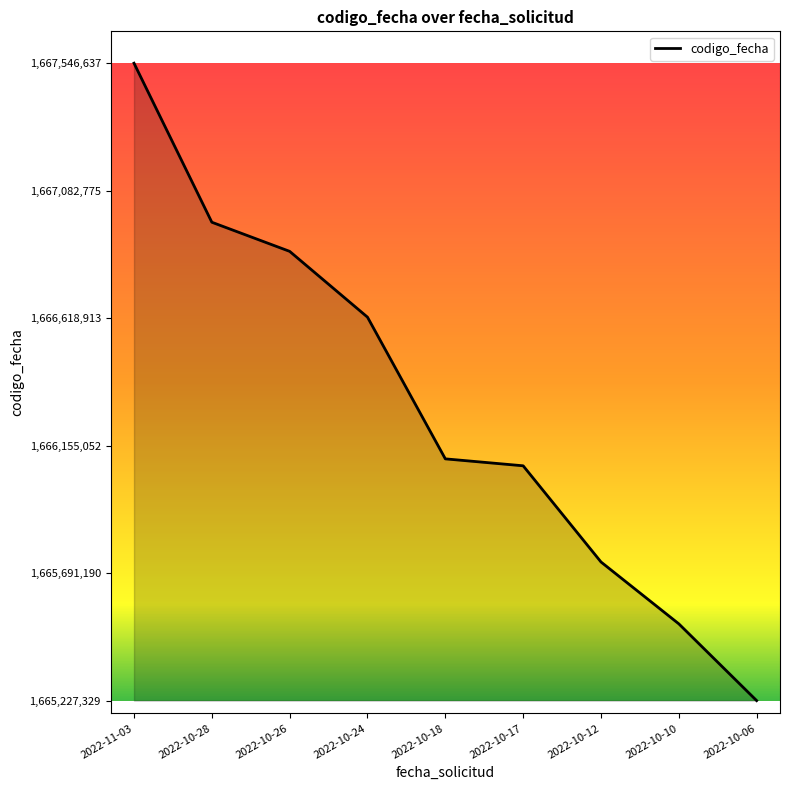

List the labels in order of value, largest first.

2022-11-03, 2022-10-28, 2022-10-26, 2022-10-24, 2022-10-18, 2022-10-17, 2022-10-12, 2022-10-10, 2022-10-06